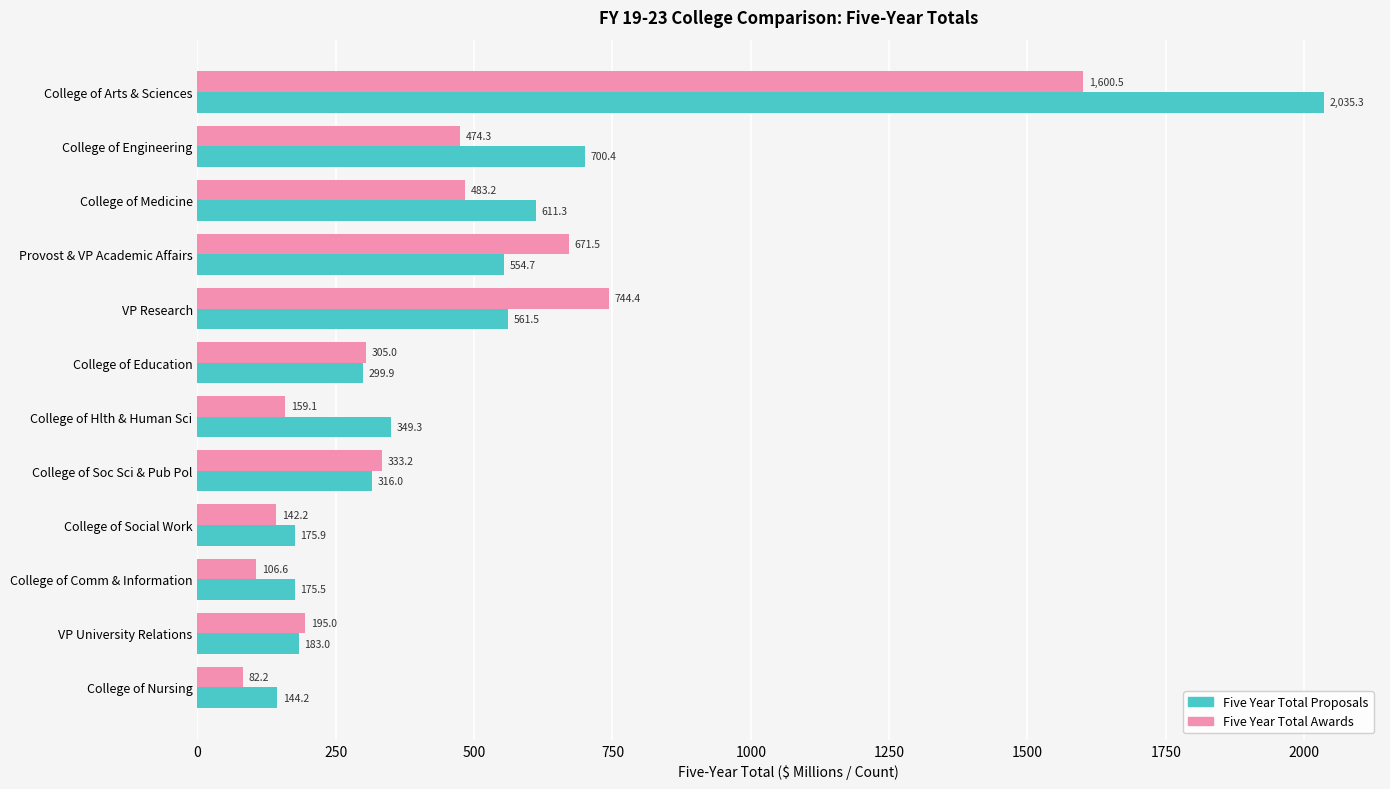

What is the spread (max minus min) of values at College of Education?

5.1